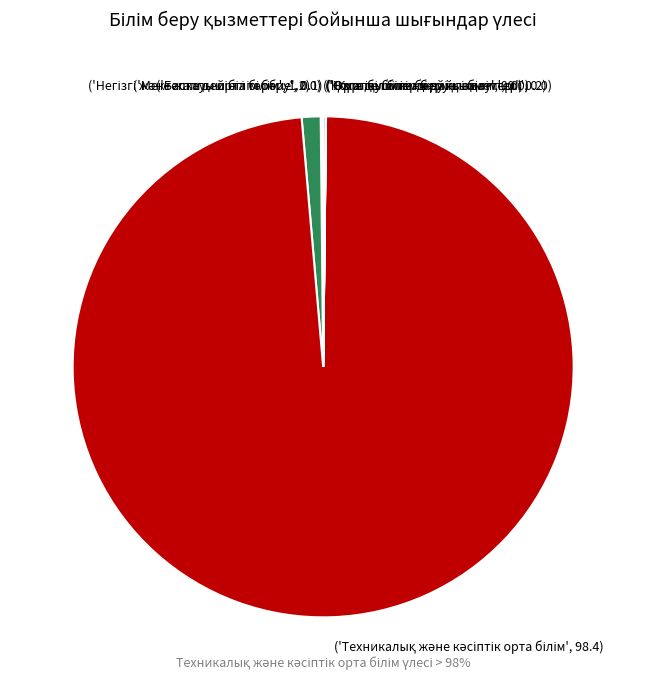

Is there any slice that represents more than half of the pie?

Yes